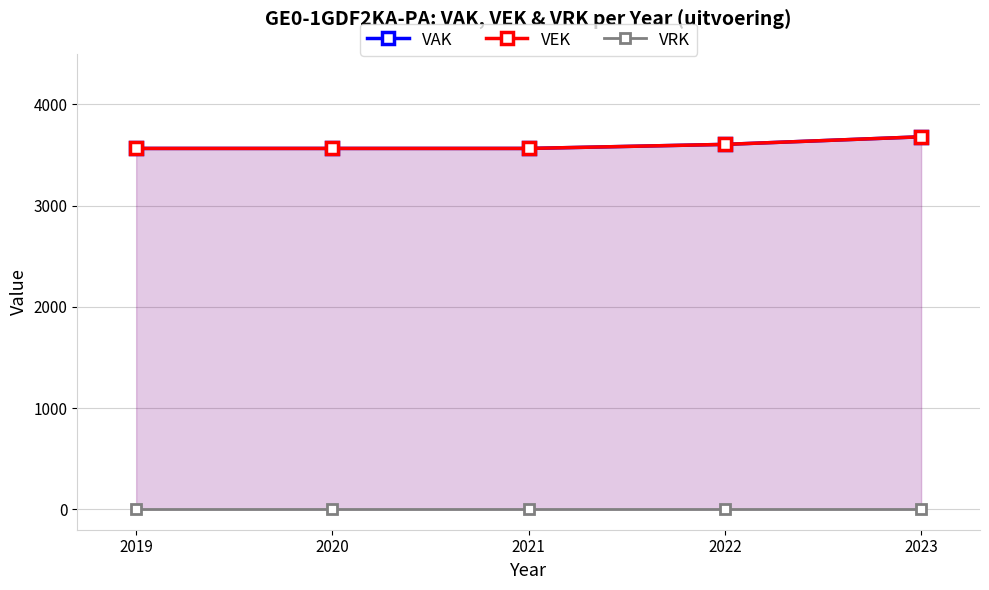

At which label does VRK reach its peak?

2019